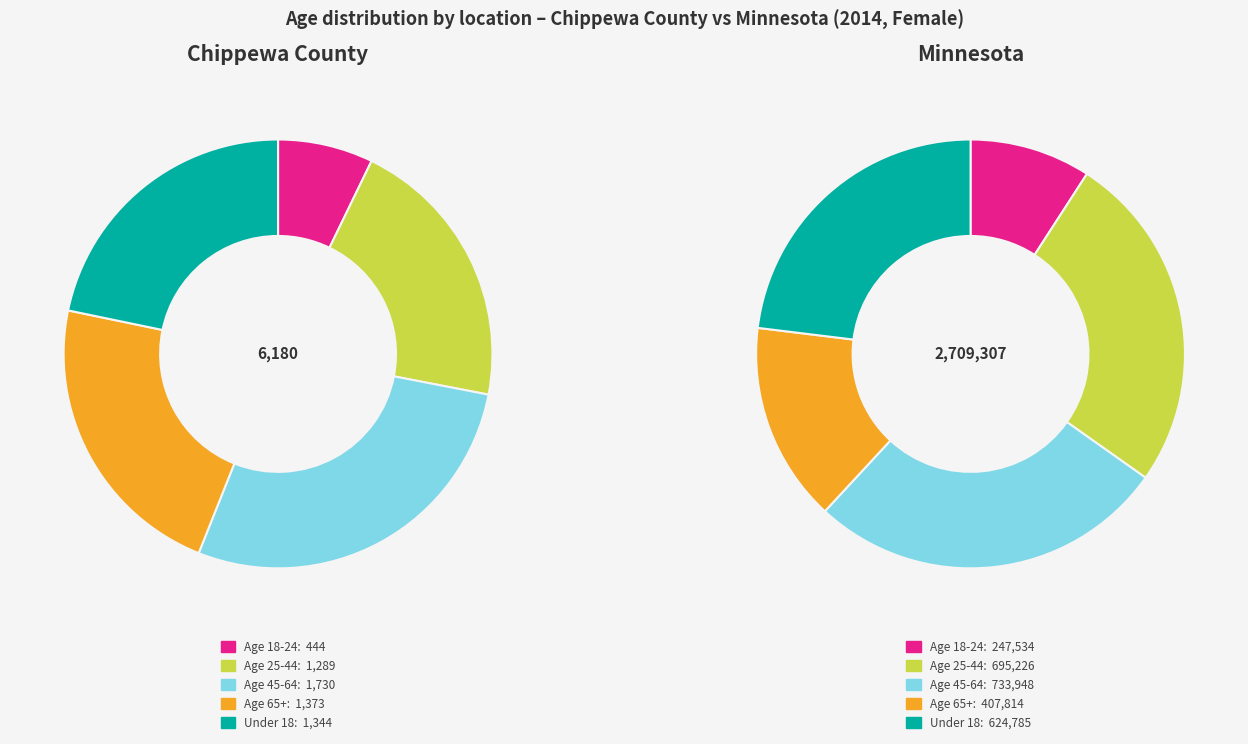

What portion of the pie excludes Age 25-44?

79.1%